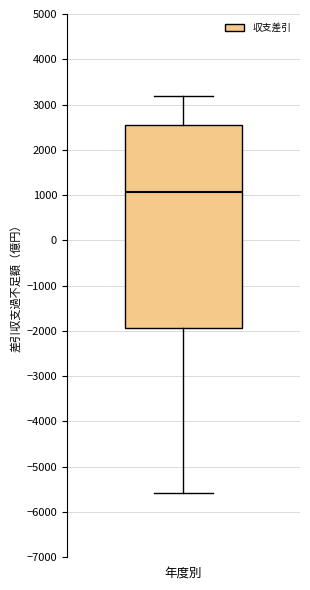

Where does the lower whisker of the box for 年度別 end on the y-axis? The values are not printed on the chart, so give them approximately, as read against the axis.

-5600